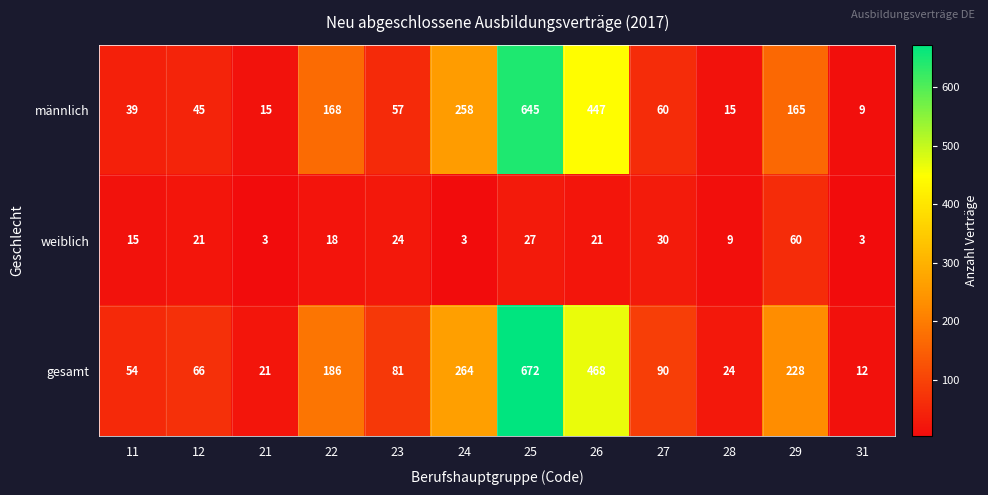

List the series in order of their peak value, lowest first.

weiblich, männlich, gesamt